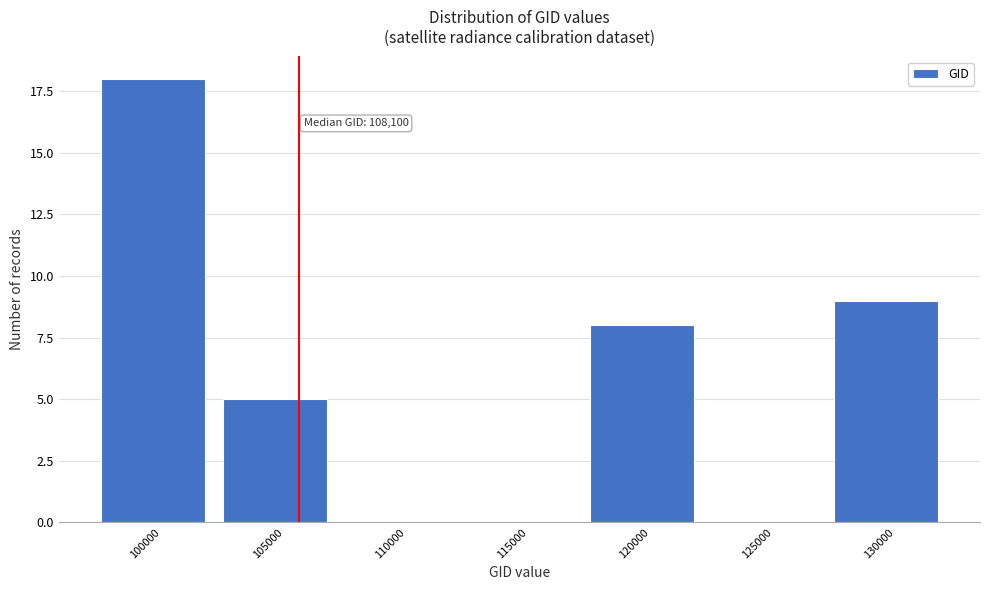

Reading right to left, extract all data points from this chart.

130000=9	125000=0	120000=8	115000=0	110000=0	105000=5	100000=18